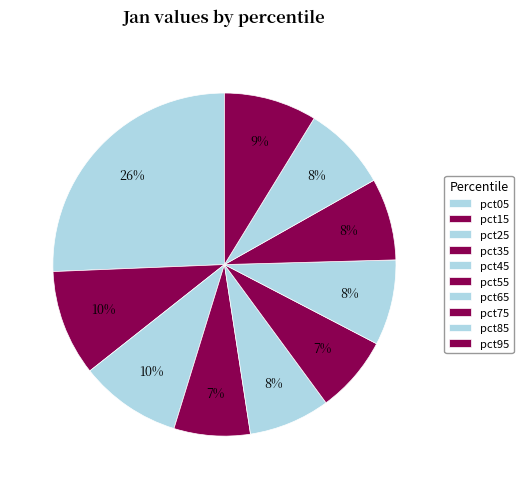

Does any single category account for the majority?

No